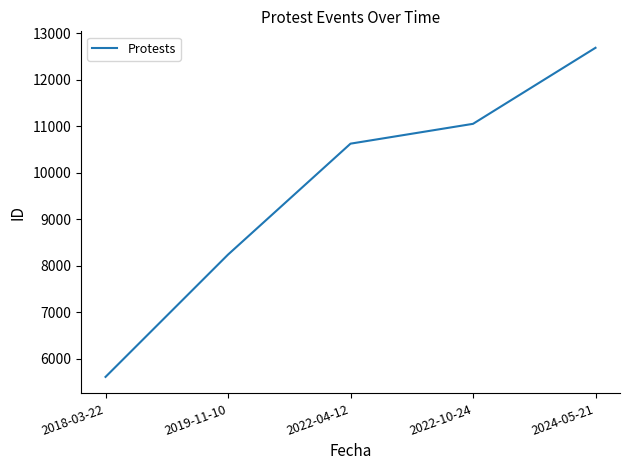

Which has a higher value, 2019-11-10 or 2022-04-12?

2022-04-12